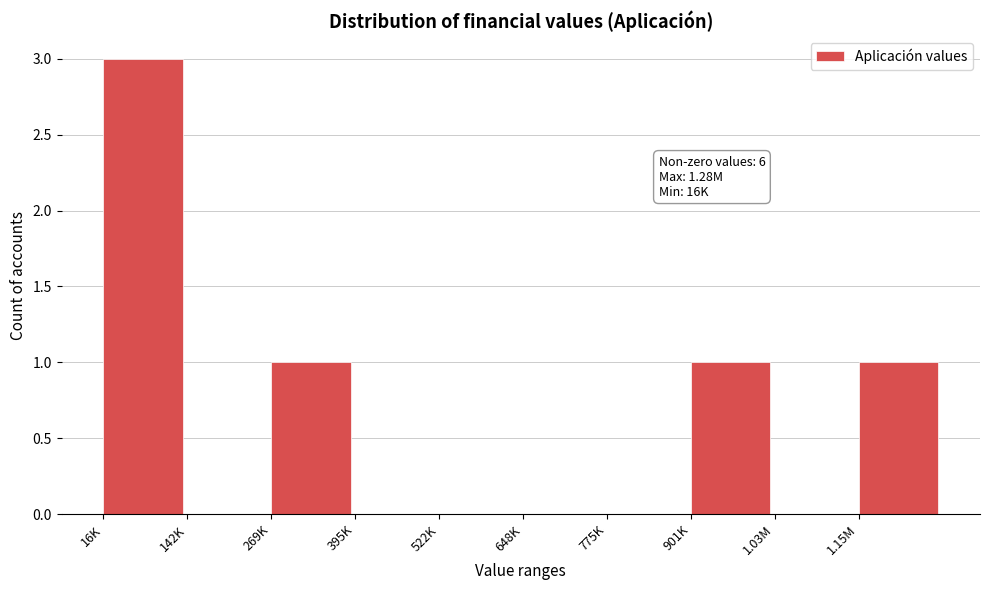

Reading left to right, transcribe all the data shown in this chart.

16K=3	142K=0	269K=1	395K=0	522K=0	648K=0	775K=0	901K=1	1.03M=0	1.15M=1